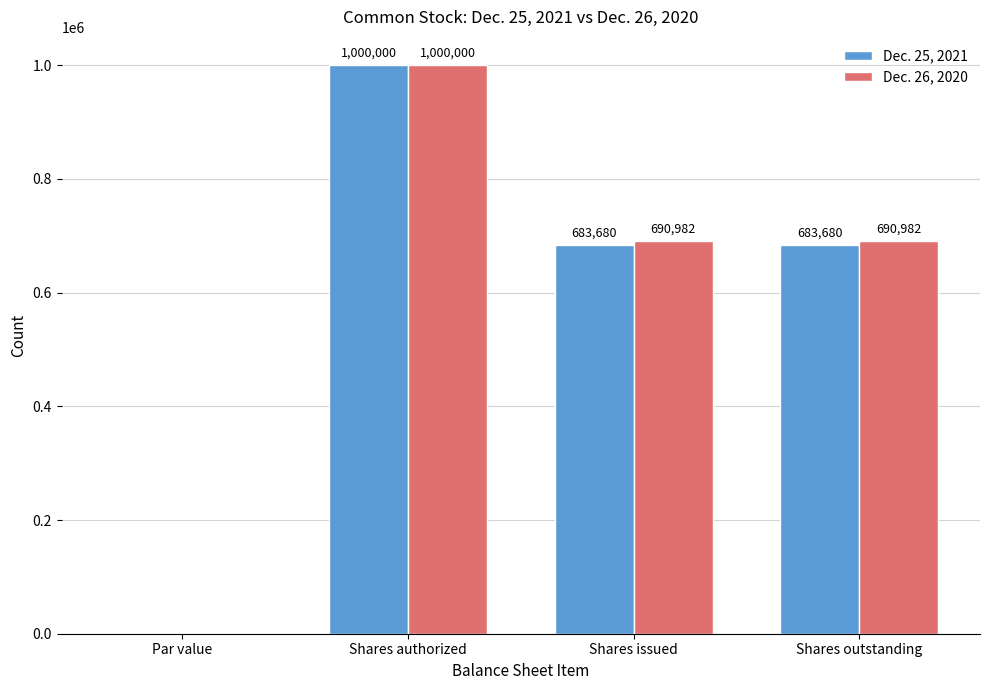

At which label does Dec. 26, 2020 reach its peak?

Shares authorized